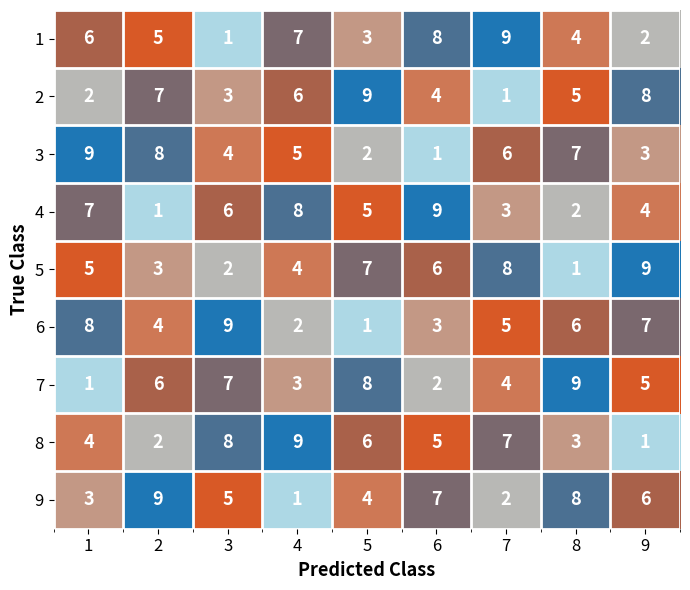

Is it true that 6 equals 7 at 9?

True